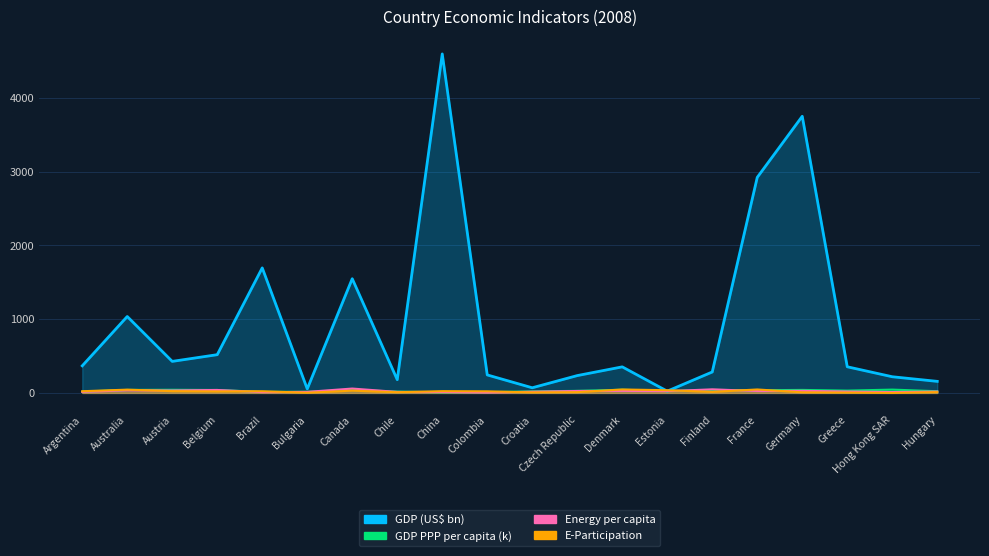

Where does the E-Participation series first go above 21?

Argentina